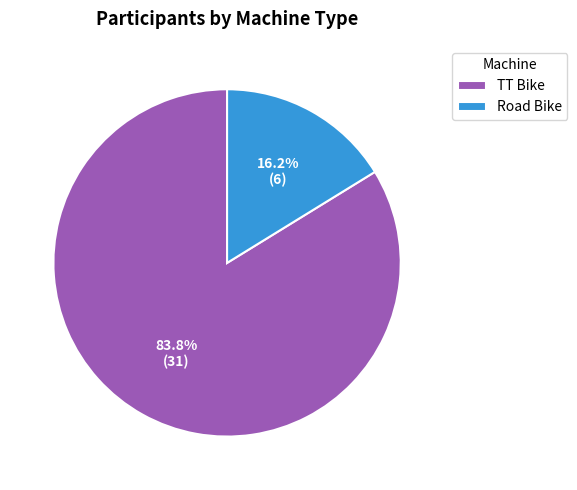

Is it true that Road Bike is 16% of the pie?

True